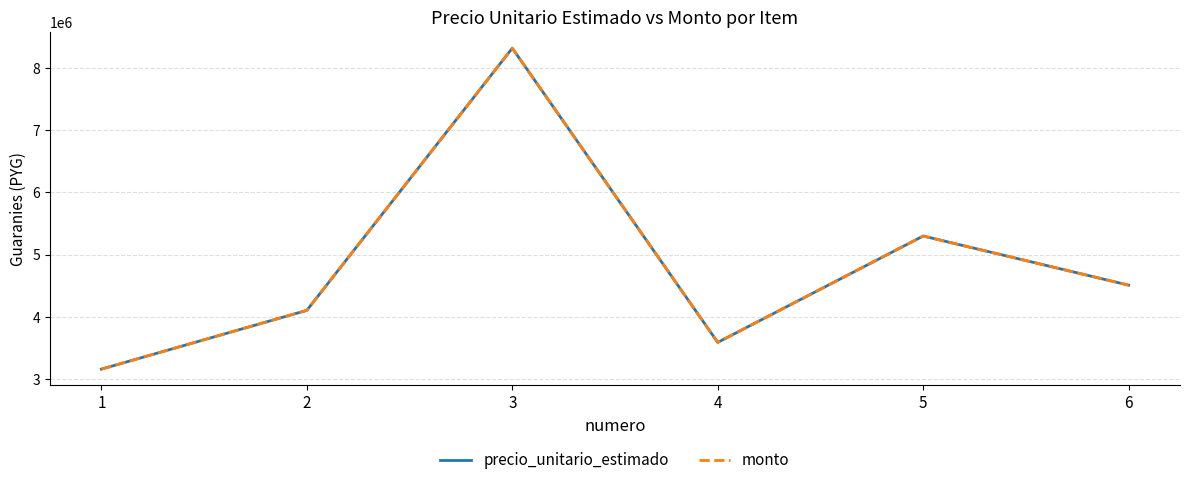

The precio_unitario_estimado series shows 2880213 at 5. True or false?

False